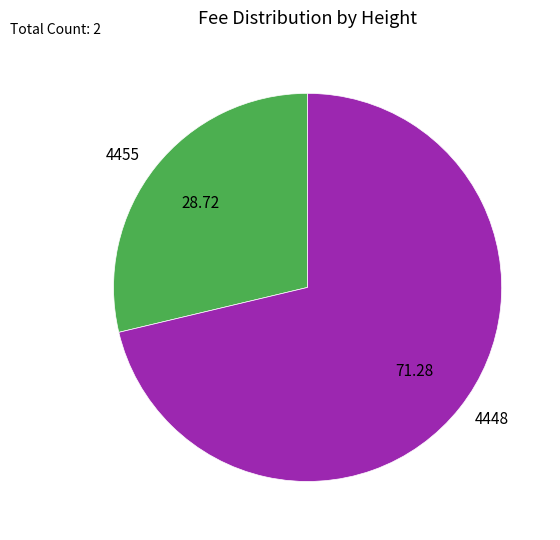

Does 4448 account for over 50% of the chart?

Yes